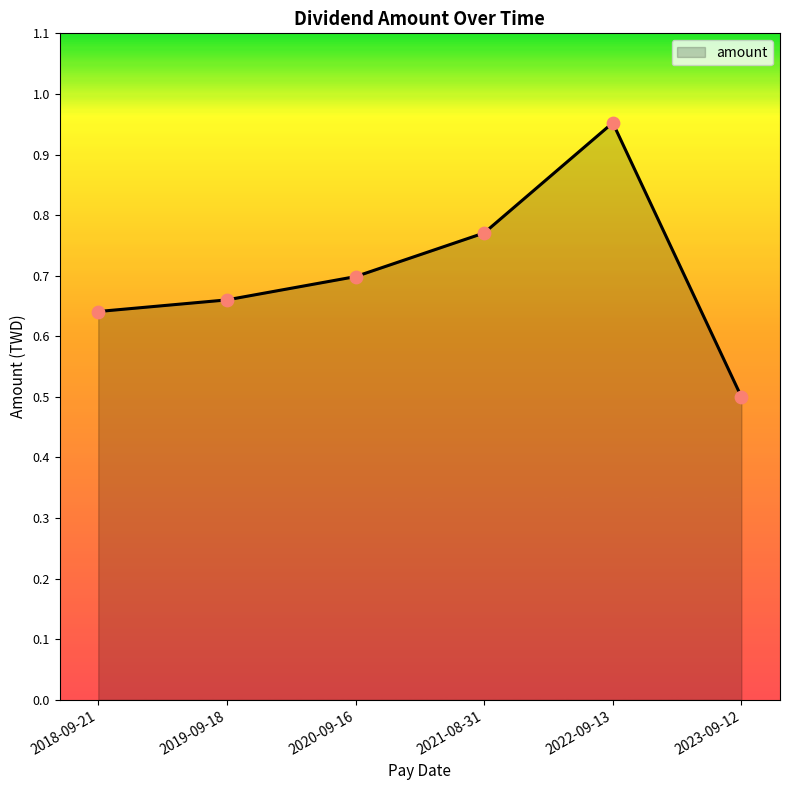

What is the change in value from 2019-09-18 to 2023-09-12?

-0.2